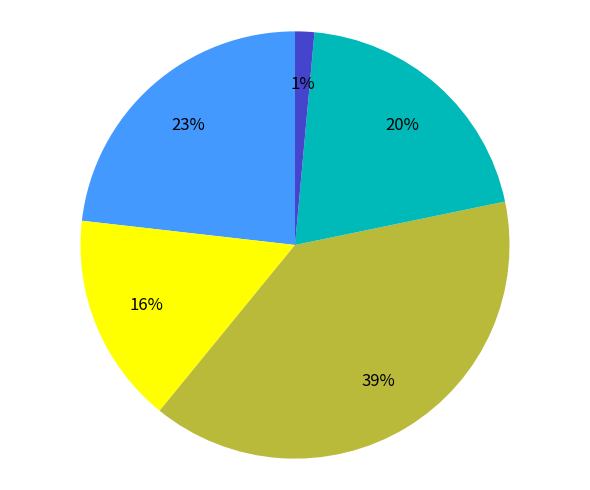

Is there any slice that represents more than half of the pie?

No